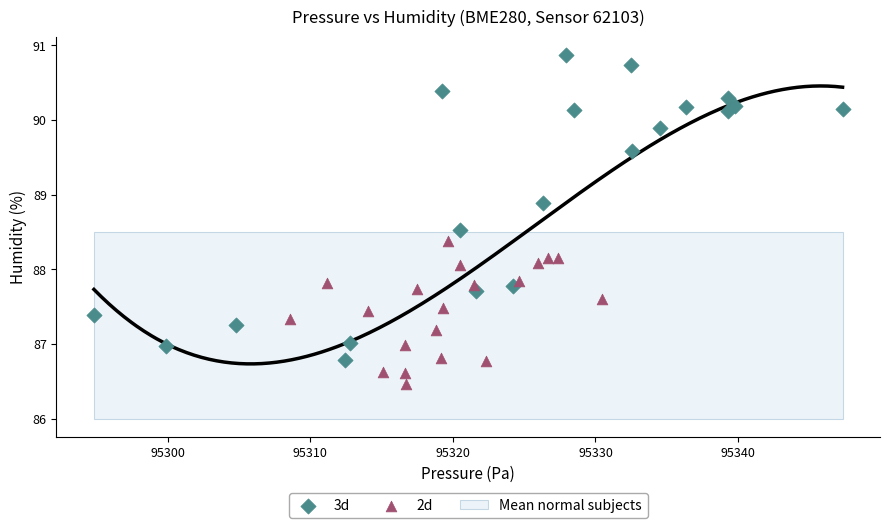

Which series reaches the maximum Y coordinate?

3d